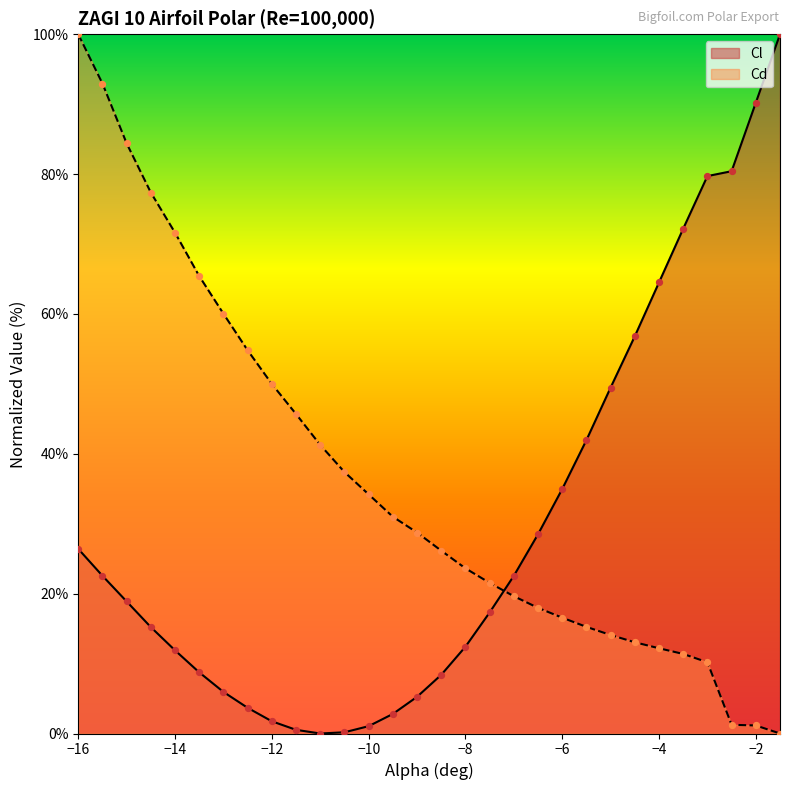

What are all the series names shown in the legend?

Cl, Cd